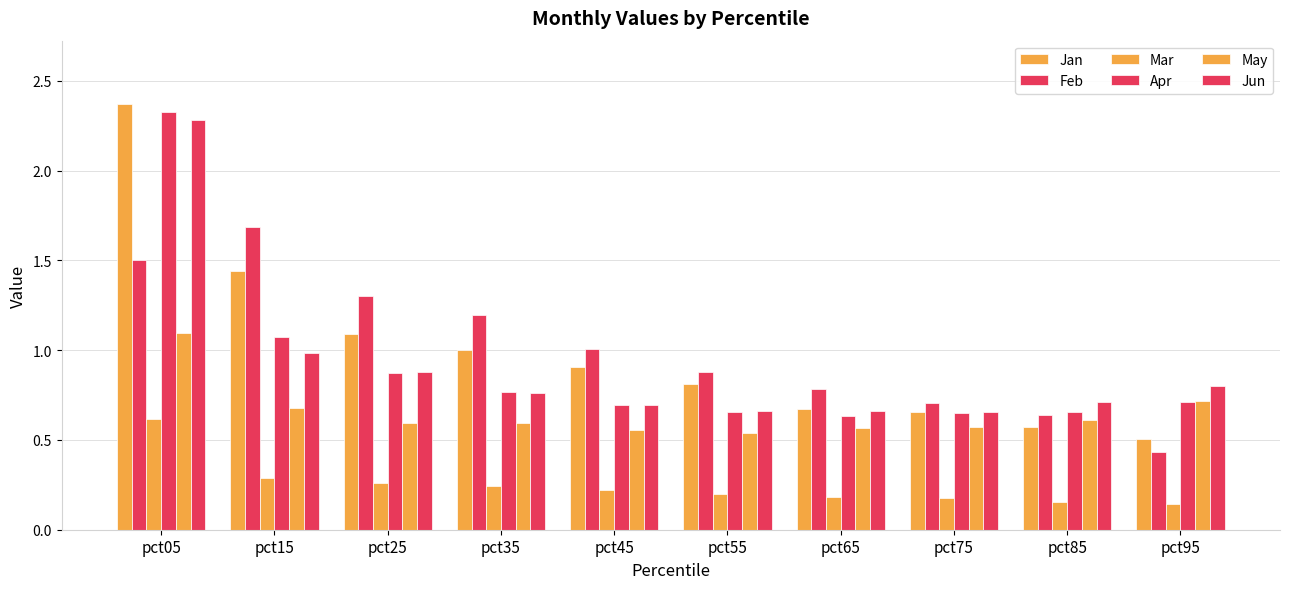

What is the smallest value displayed?

0.1